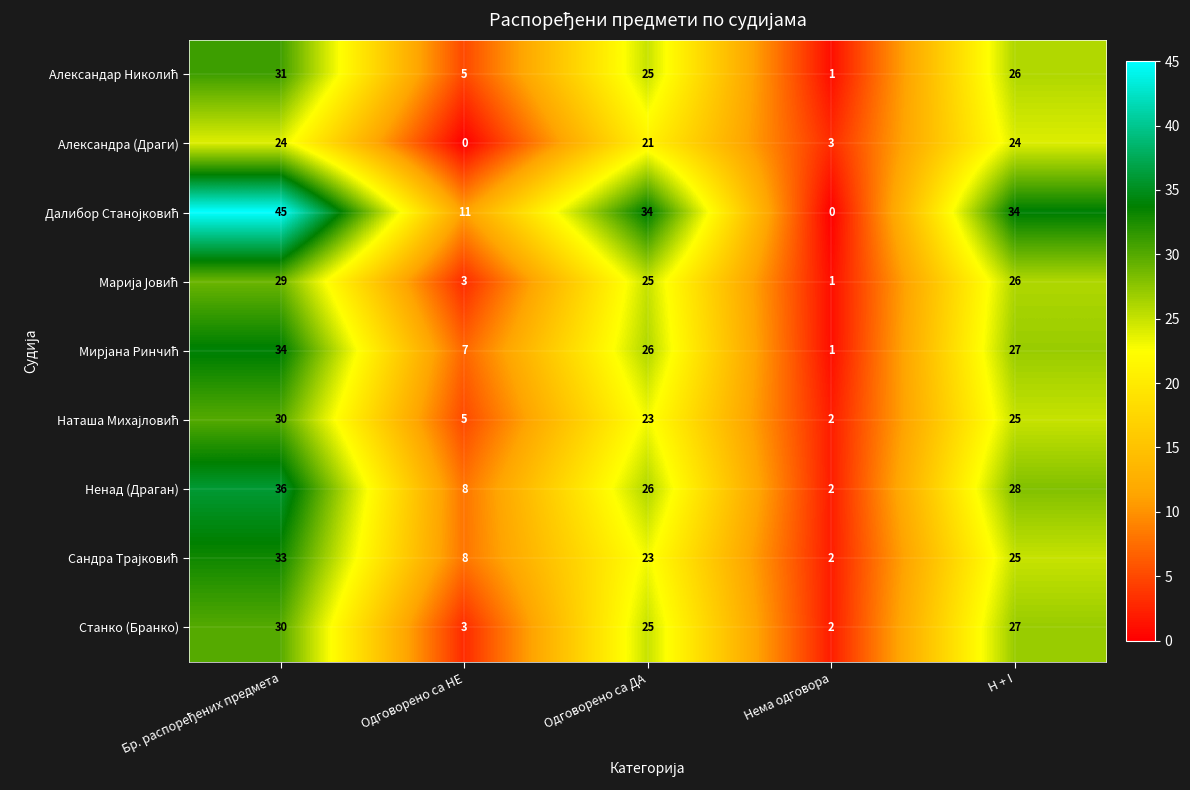

What is the highest value of the Александра (Драги) series?

24